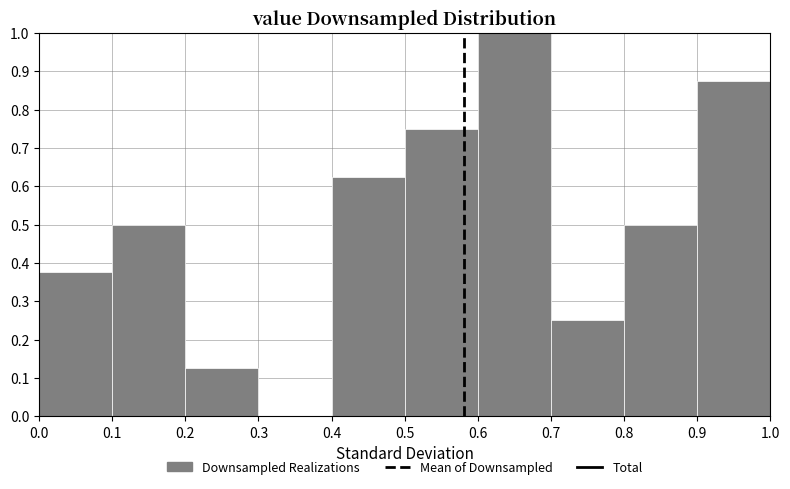

Which range on the x-axis has the tallest bar?

0.6 to 0.7